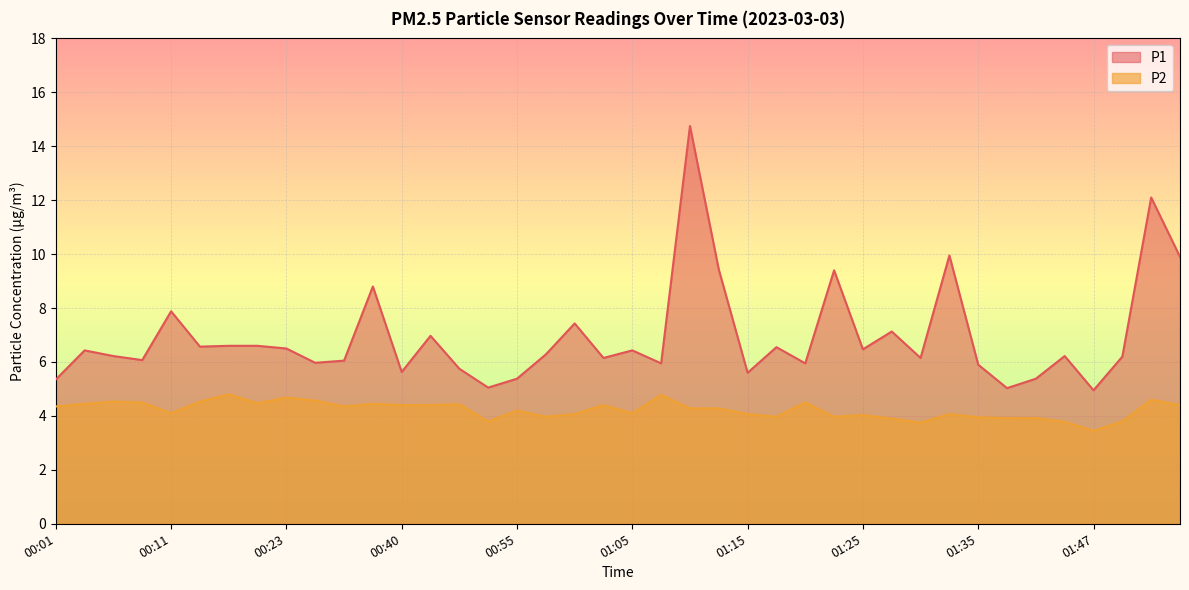

At which label is P2 closest to 4?

00:58